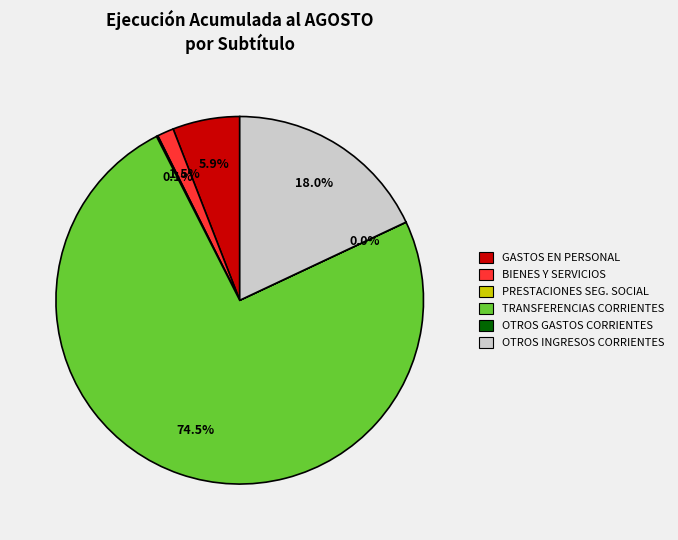

To the nearest percent, what is the average slice percentage?

17%